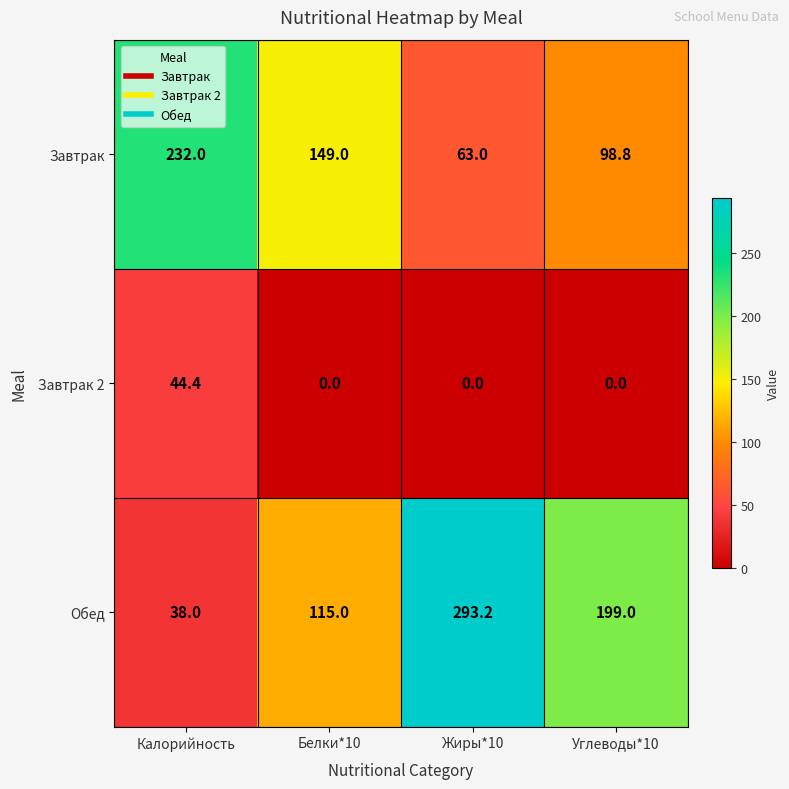

Where does the Завтрак series first go above 149?

Калорийность